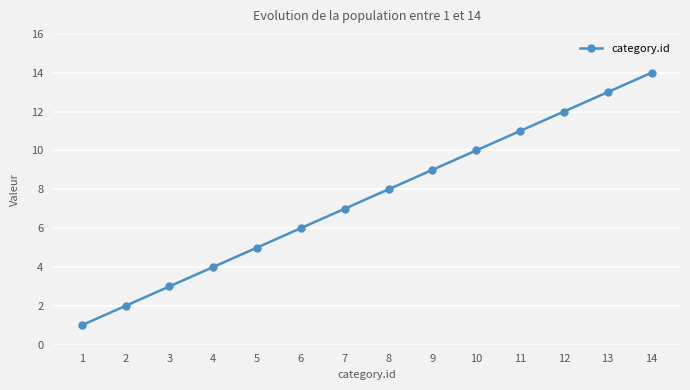

What is the value of the 7th point from the left?

7